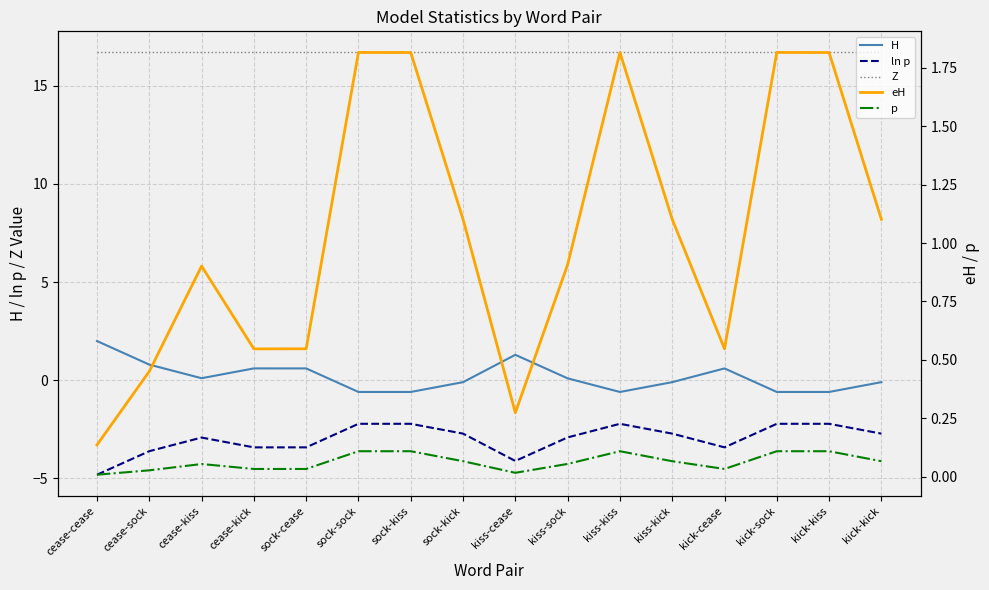

What are all the series names shown in the legend?

H, ln p, Z, eH, p